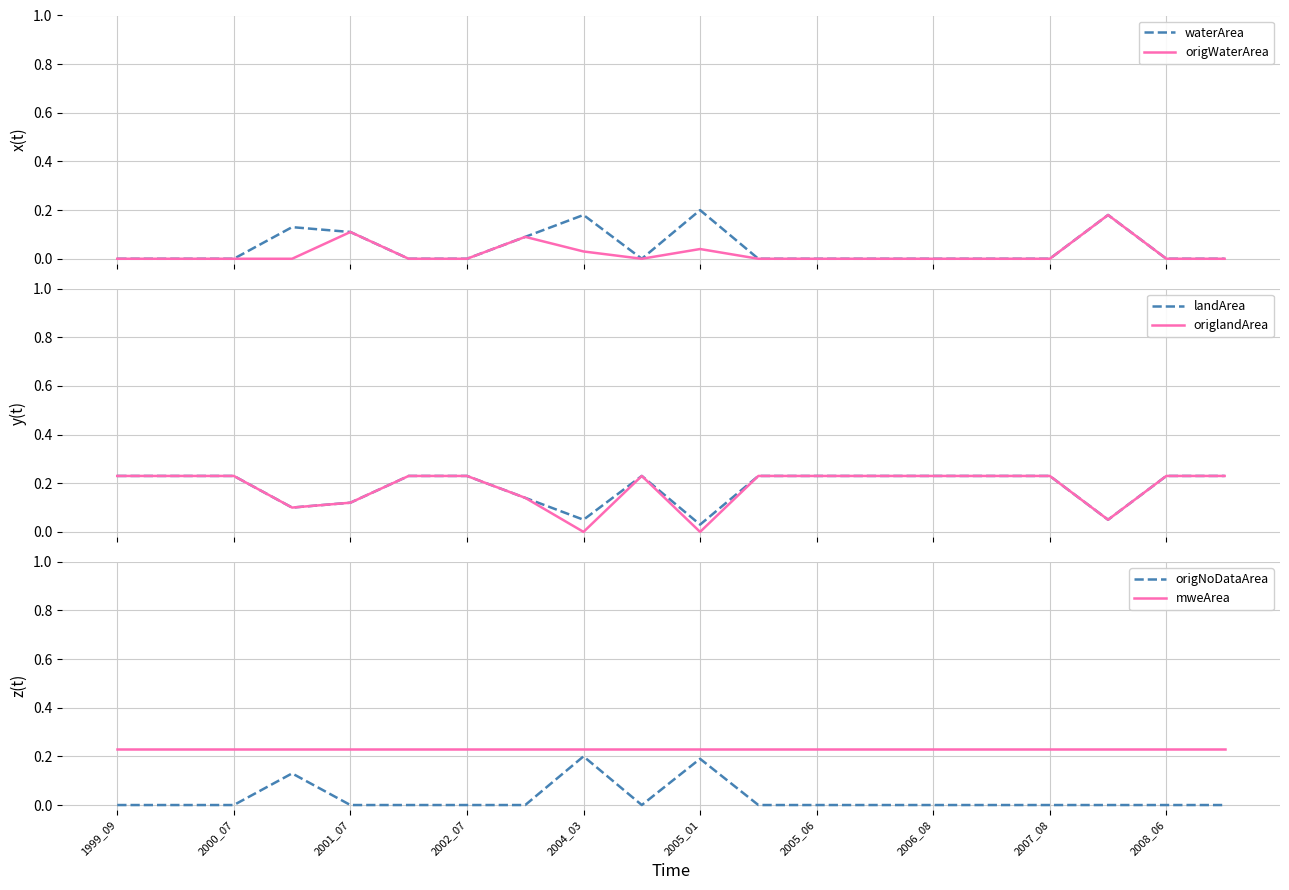

Is it true that origNoDataArea equals 0.0 at 2001_07?

True